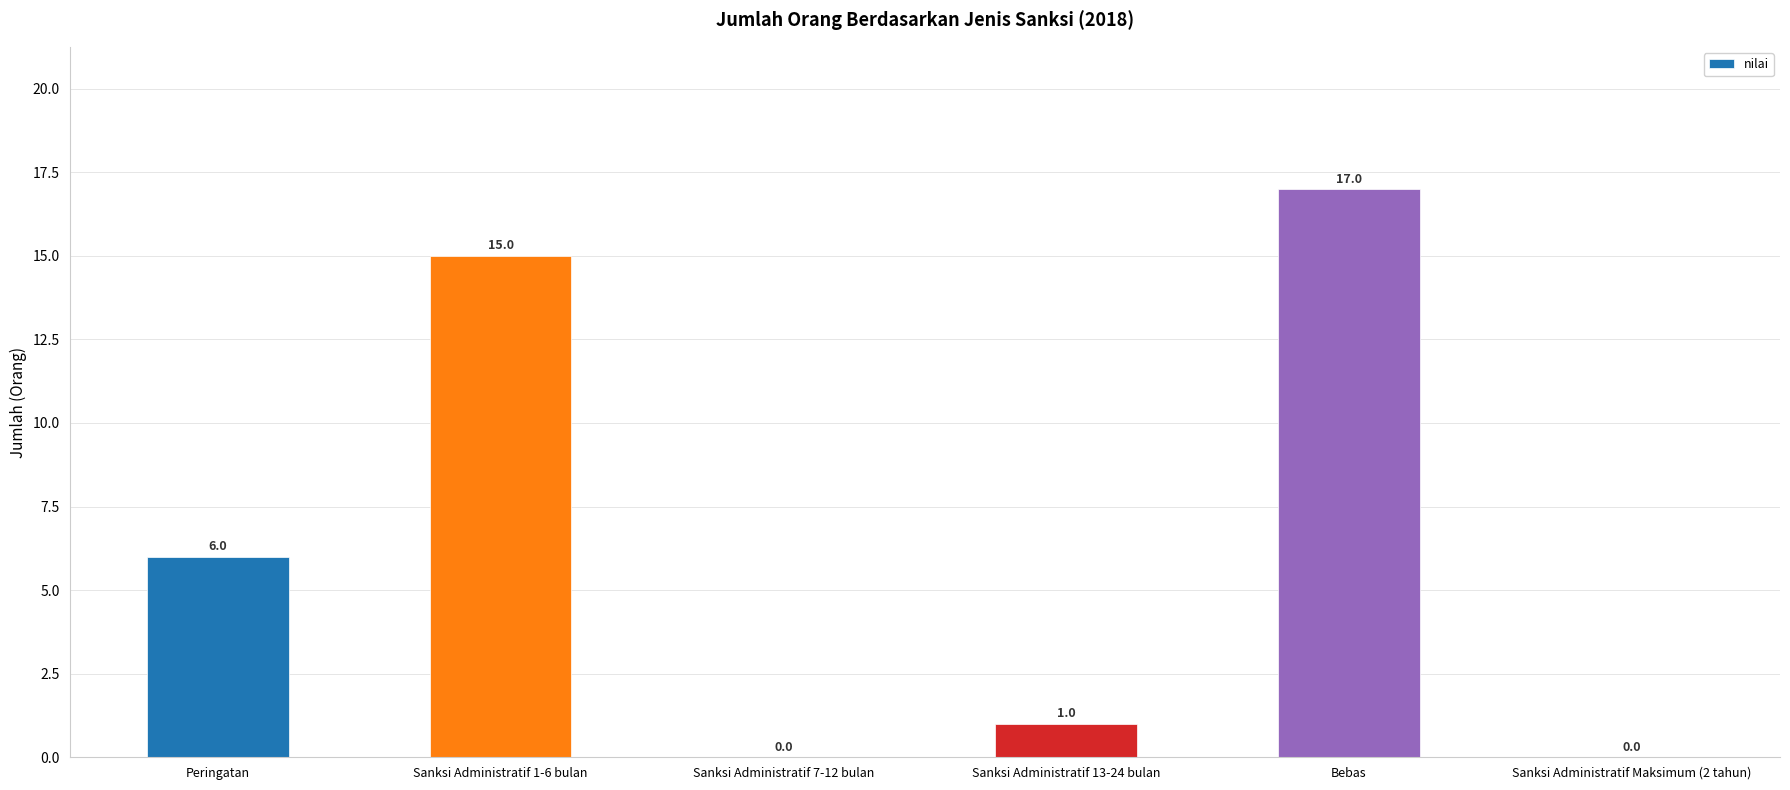

What is the maximum value shown in the chart?

17